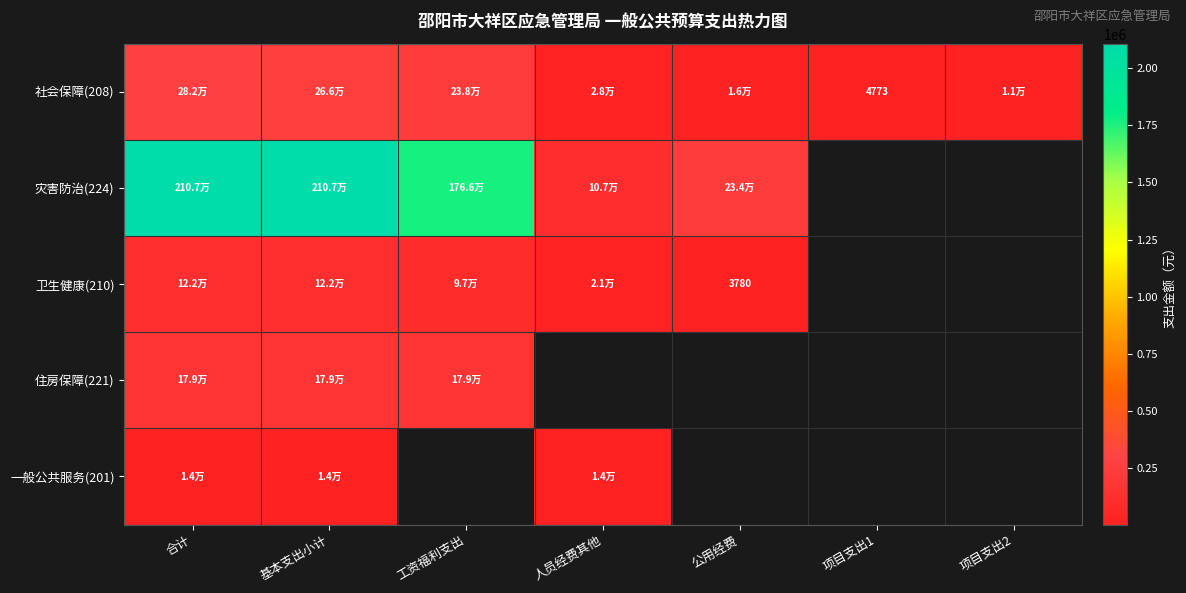

How many categories are shown in the chart?

7